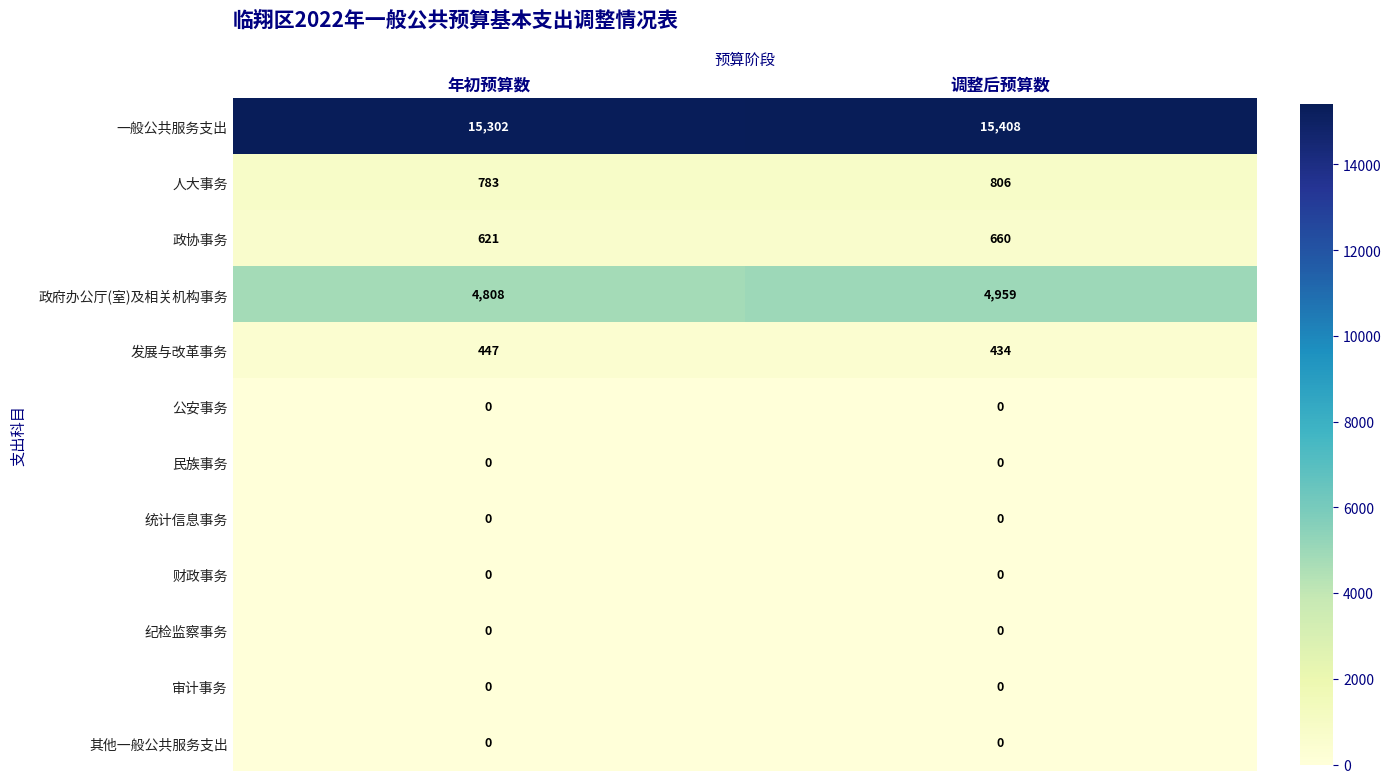

Reading right to left, list all the values displayed in this chart.

一般公共服务支出: 调整后预算数=15408	年初预算数=15302
人大事务: 调整后预算数=806	年初预算数=783
政协事务: 调整后预算数=660	年初预算数=621
政府办公厅(室)及相关机构事务: 调整后预算数=4959	年初预算数=4808
发展与改革事务: 调整后预算数=434	年初预算数=447
公安事务: 调整后预算数=0	年初预算数=0
民族事务: 调整后预算数=0	年初预算数=0
统计信息事务: 调整后预算数=0	年初预算数=0
财政事务: 调整后预算数=0	年初预算数=0
纪检监察事务: 调整后预算数=0	年初预算数=0
审计事务: 调整后预算数=0	年初预算数=0
其他一般公共服务支出: 调整后预算数=0	年初预算数=0